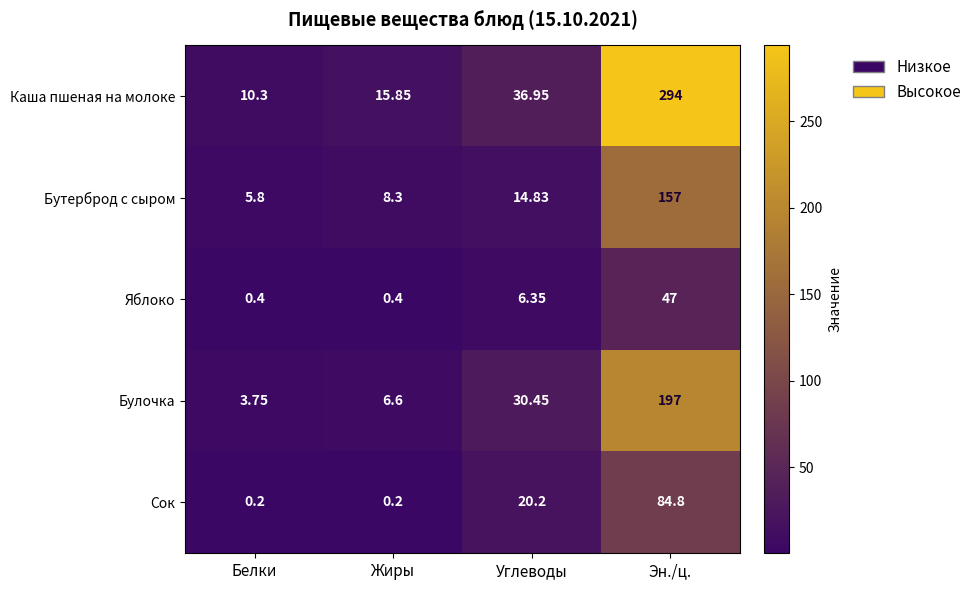

Which category has the lowest value in the Каша пшеная на молоке series?

Белки